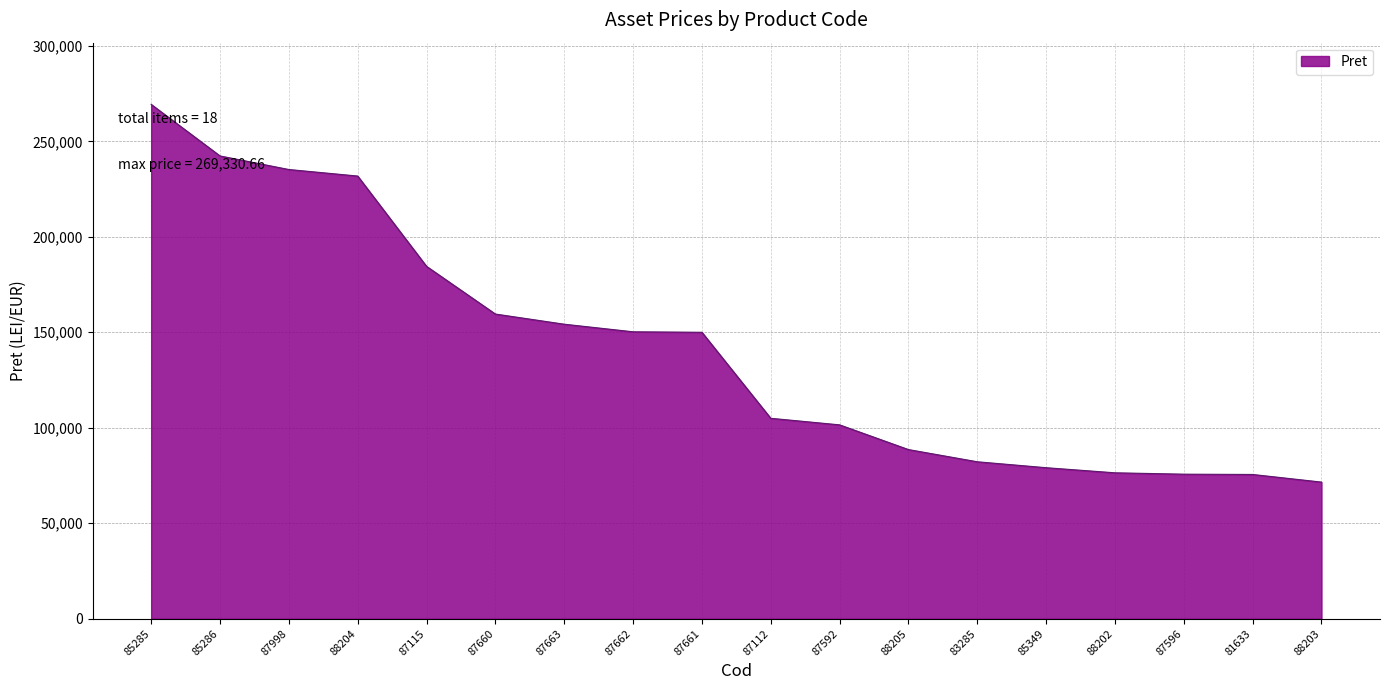

Where is the data nearest to the value 170439?

87660